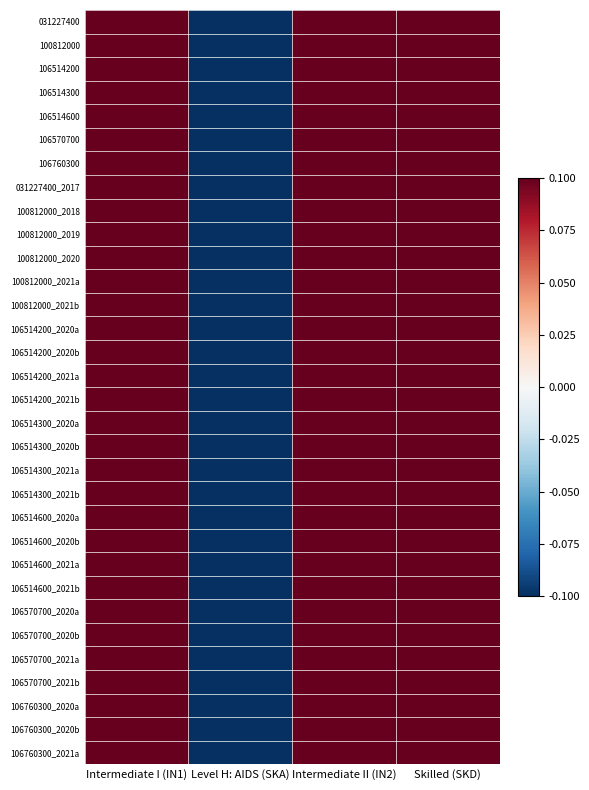

What is the smallest value displayed?

-0.1